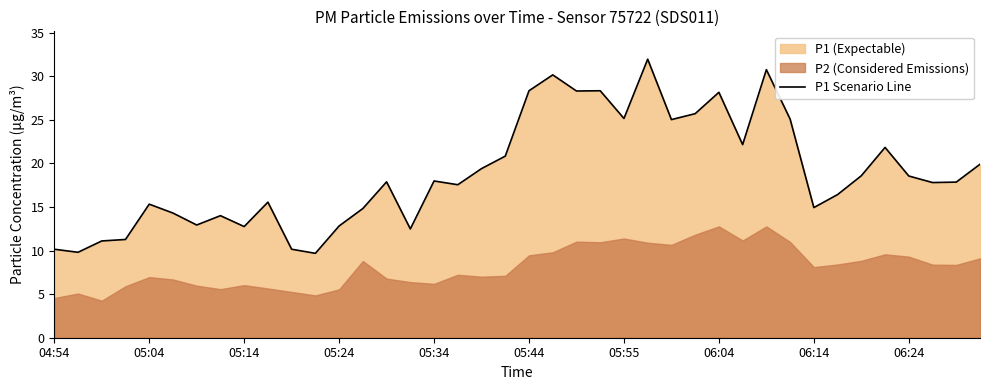

The P1 Scenario Line series shows 2.7 at 05:24. True or false?

False